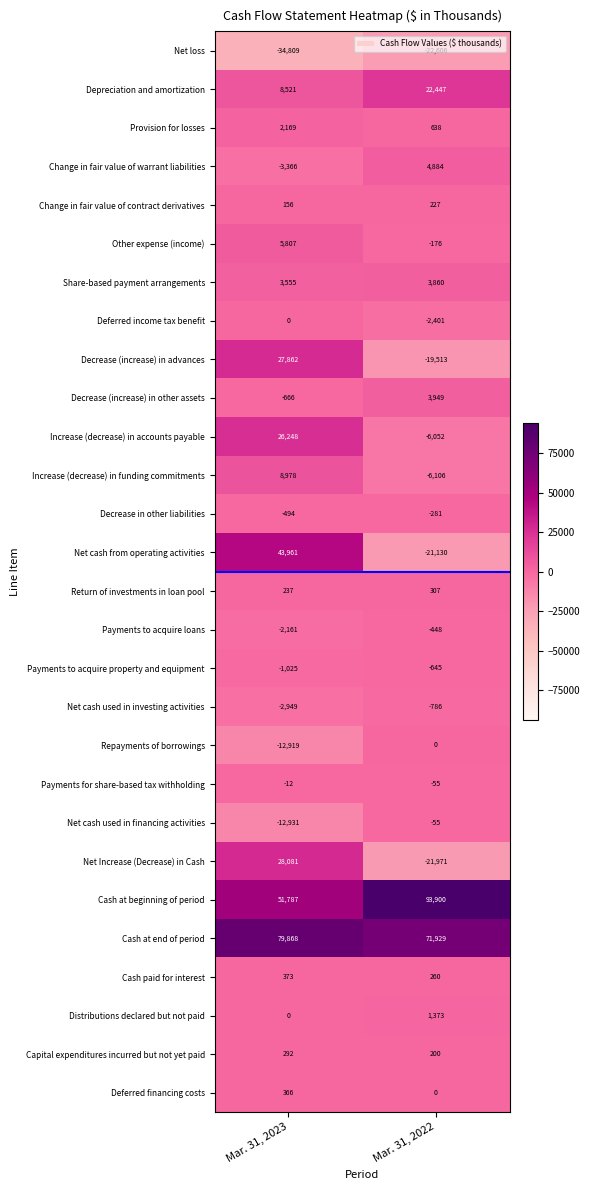

List the labels in order of Increase (decrease) in accounts payable value, smallest first.

Mar. 31, 2022, Mar. 31, 2023